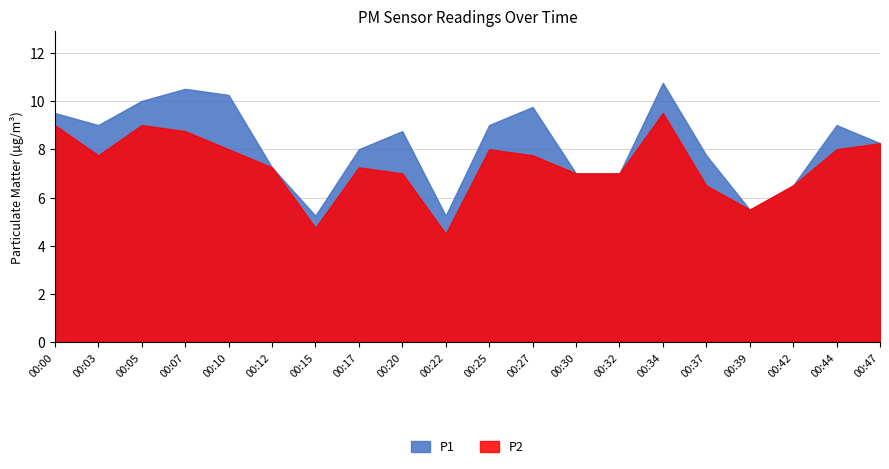

Rank the series by their maximum value, from highest to lowest.

P1, P2